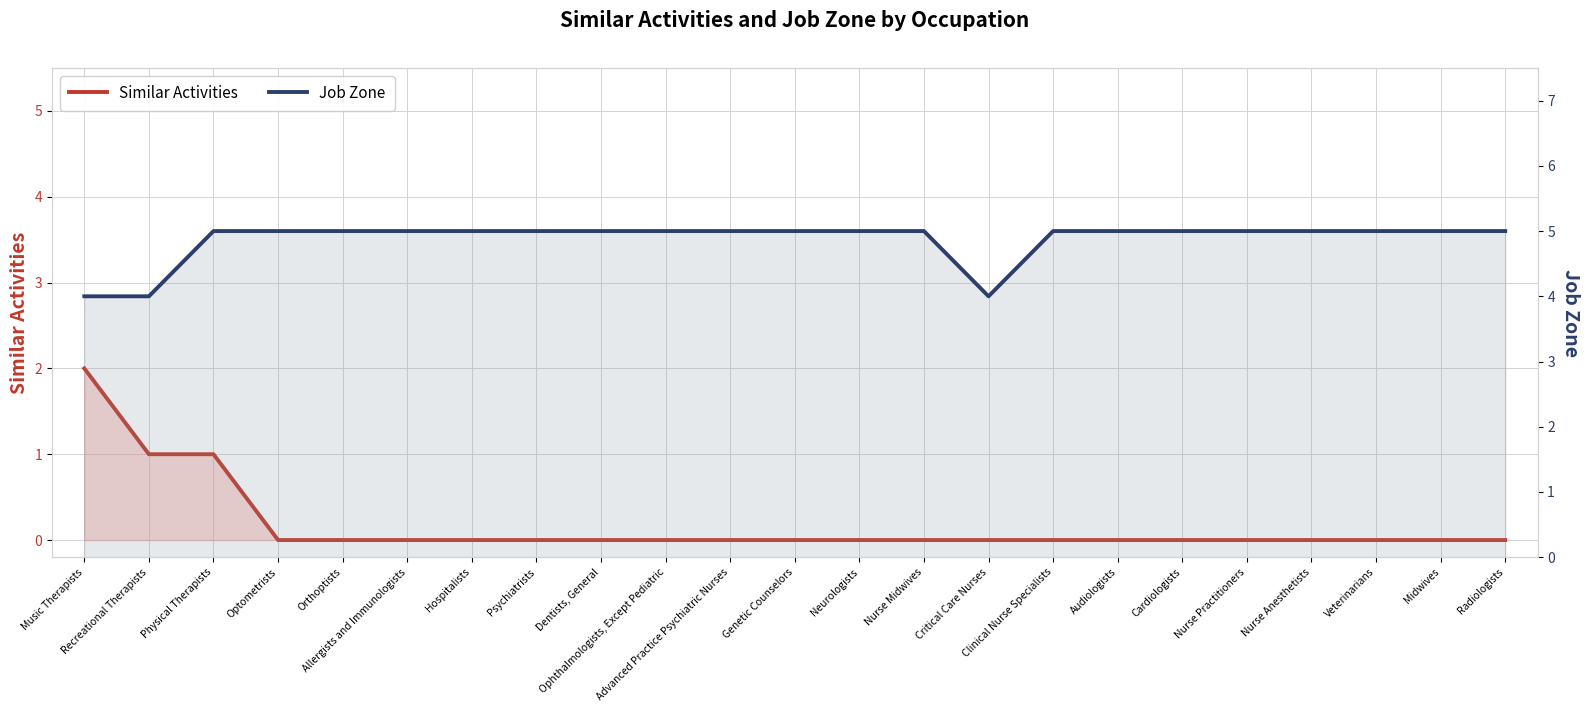

Reading left to right, list all the values displayed in this chart.

Similar Activities: 2	1	1	0	0	0	0	0	0	0	0	0	0	0	0	0	0	0	0	0	0	0	0
Job Zone: 4	4	5	5	5	5	5	5	5	5	5	5	5	5	4	5	5	5	5	5	5	5	5